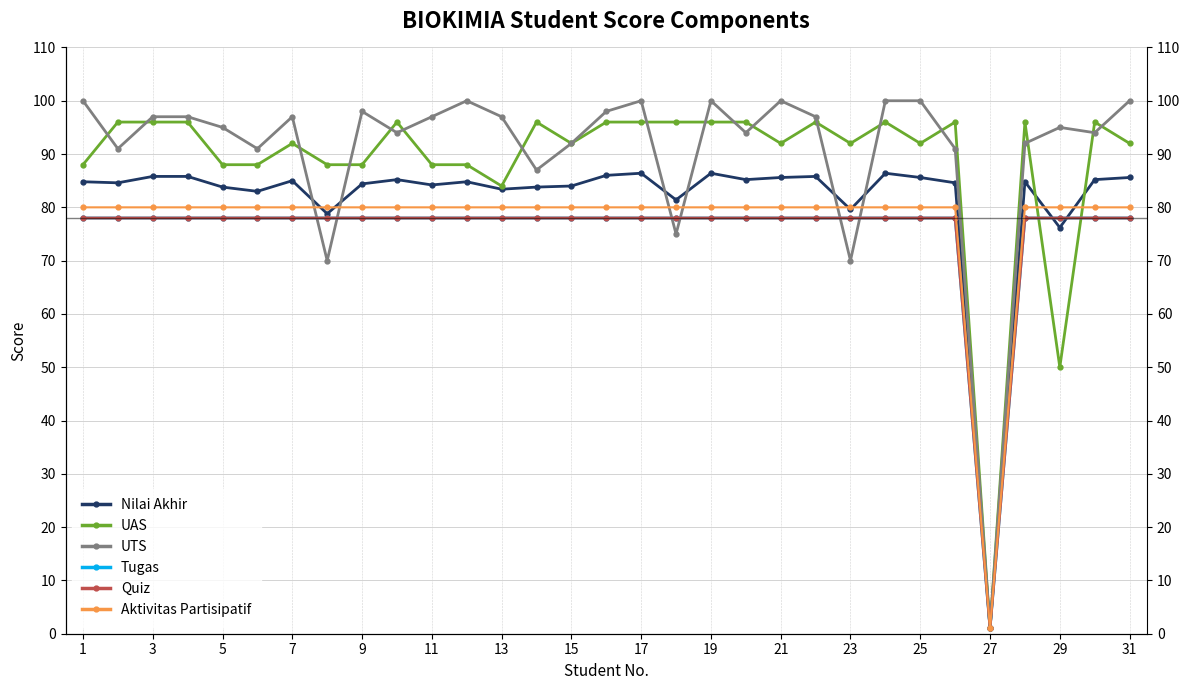

True or false: Nilai Akhir has more than 0 interior local peaks.

True